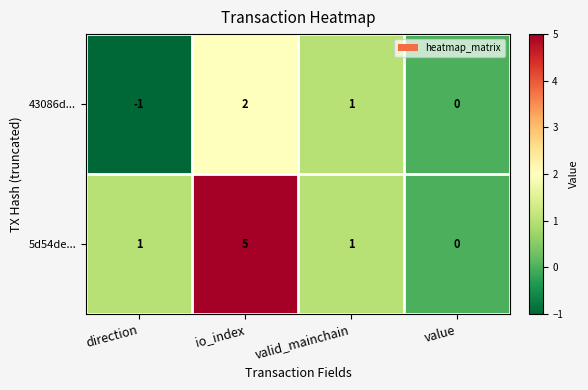

Which category has the highest value across all series?

io_index